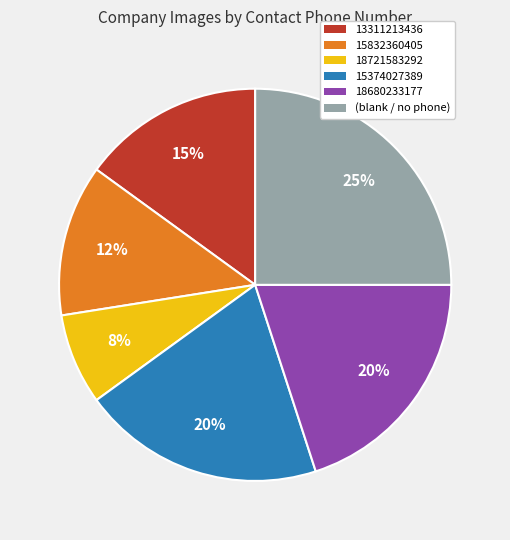

To the nearest percent, what is the combined percentage of 18721583292 and 18680233177?

28%